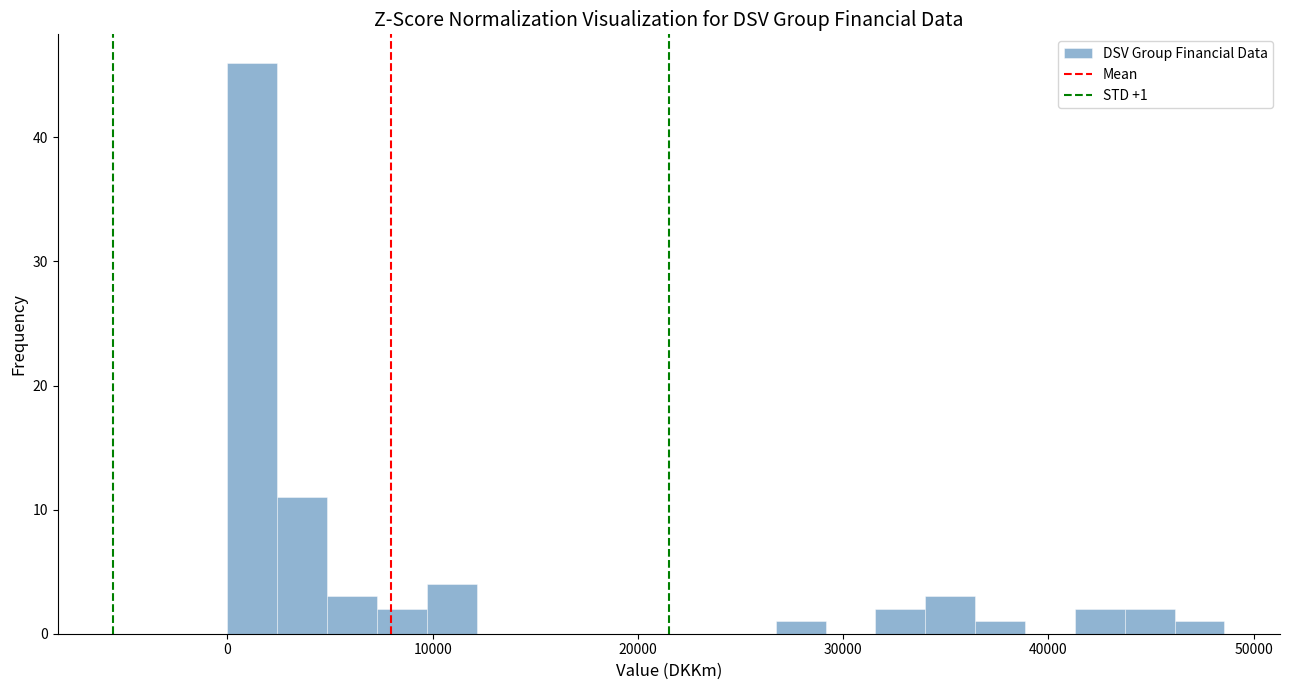

Around what value on the x-axis is the tallest bar? Give the approximate position of its centre, as read against the axis.

1000